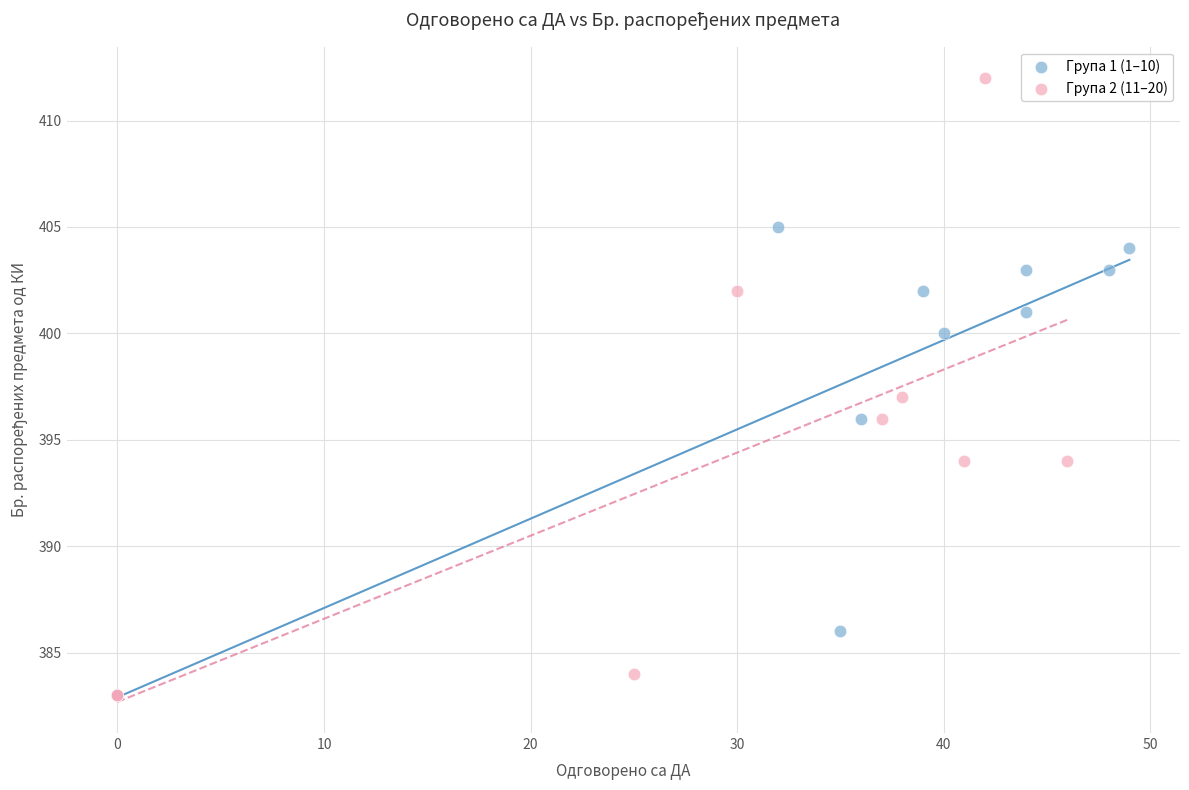

Which series has the widest spread of Y values?

Група 2 (11–20)